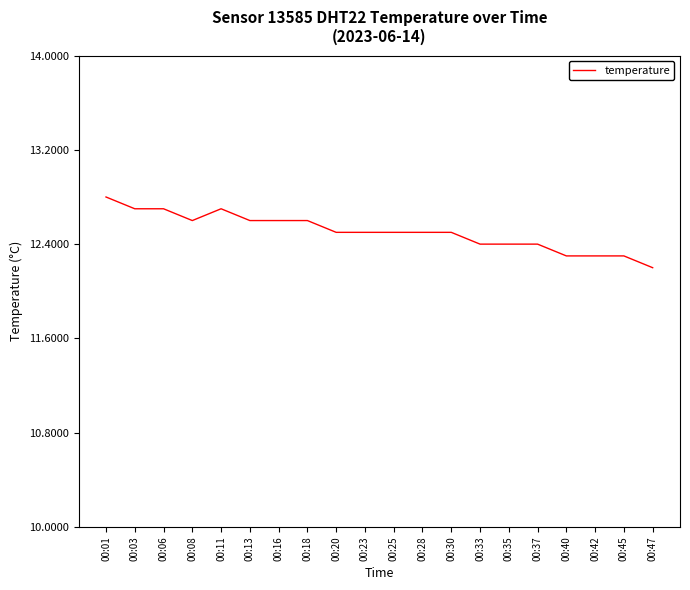

Reading left to right, what are all the values shown in this chart?

12.8	12.7	12.7	12.6	12.7	12.6	12.6	12.6	12.5	12.5	12.5	12.5	12.5	12.4	12.4	12.4	12.3	12.3	12.3	12.2